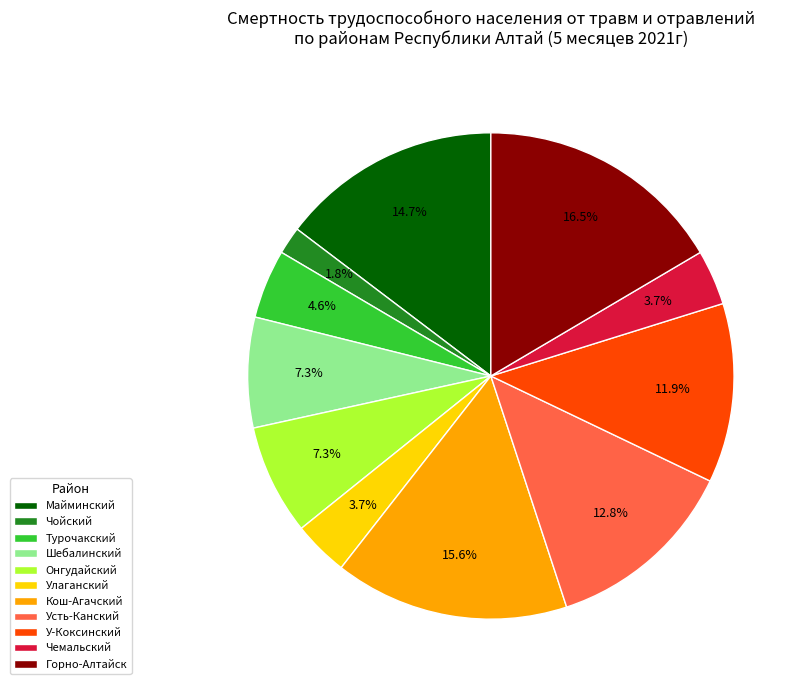

What percentage is NOT represented by У-Коксинский?

88.1%